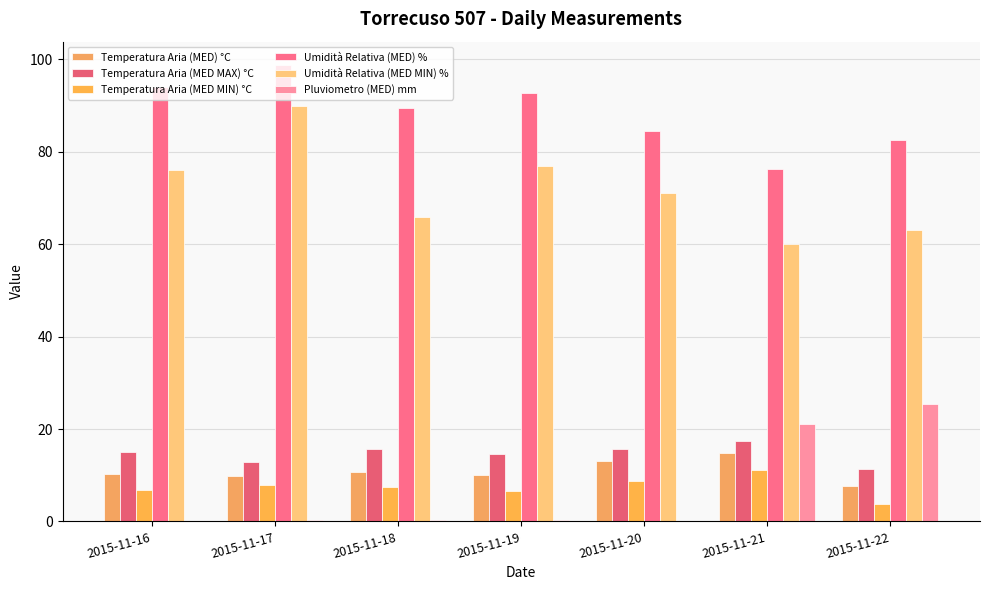

Which series has the largest total across all categories?

Umidità Relativa (MED) %